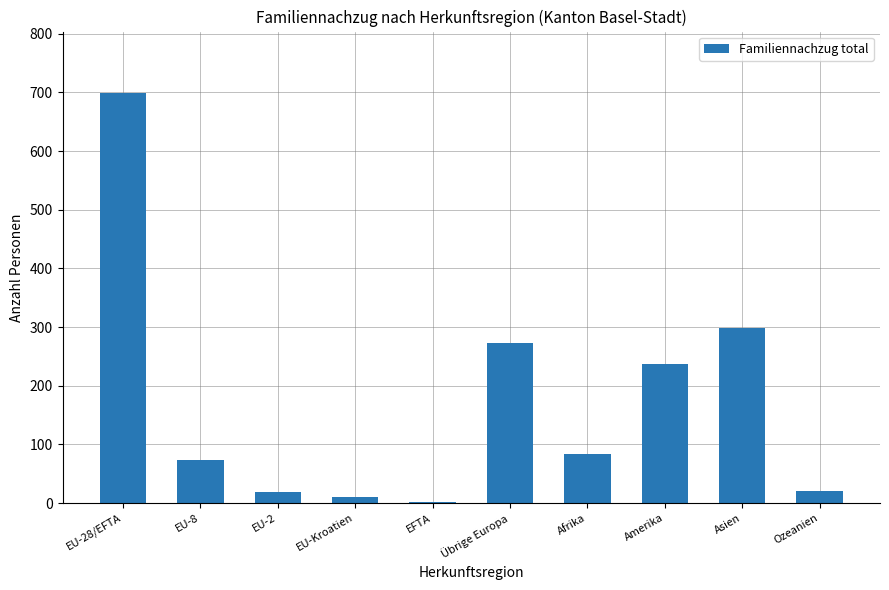

What is the maximum value shown in the chart?

699